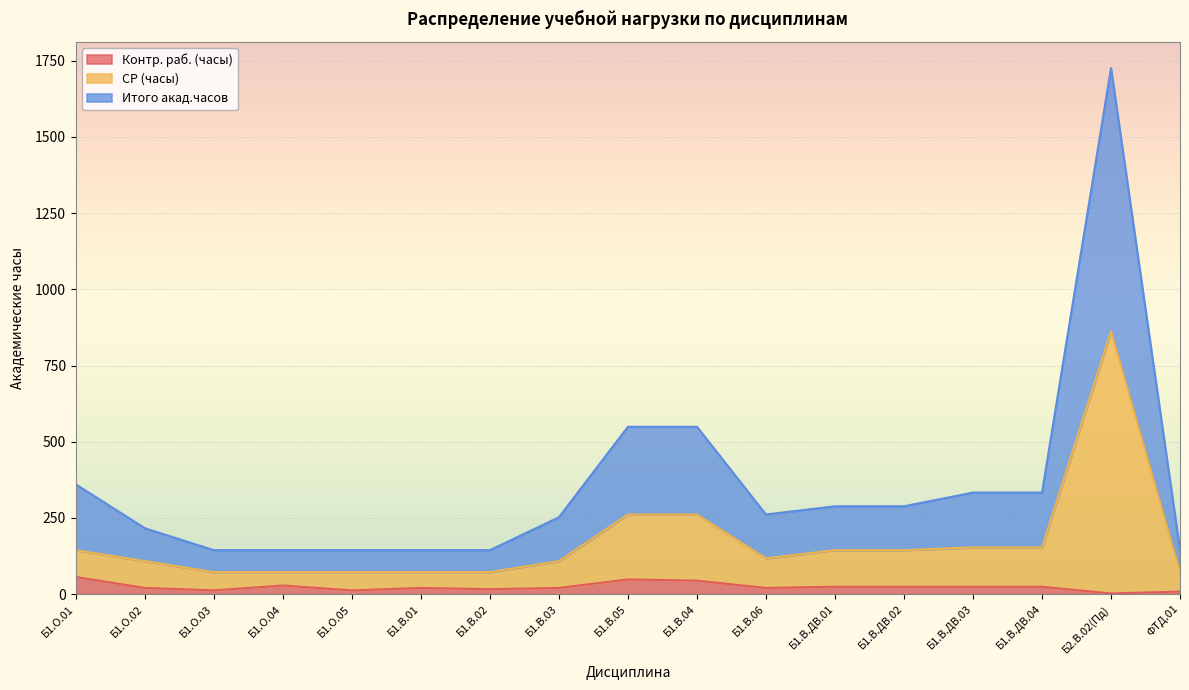

At which category is the sum across all series the highest?

Б2.В.02(Пд)